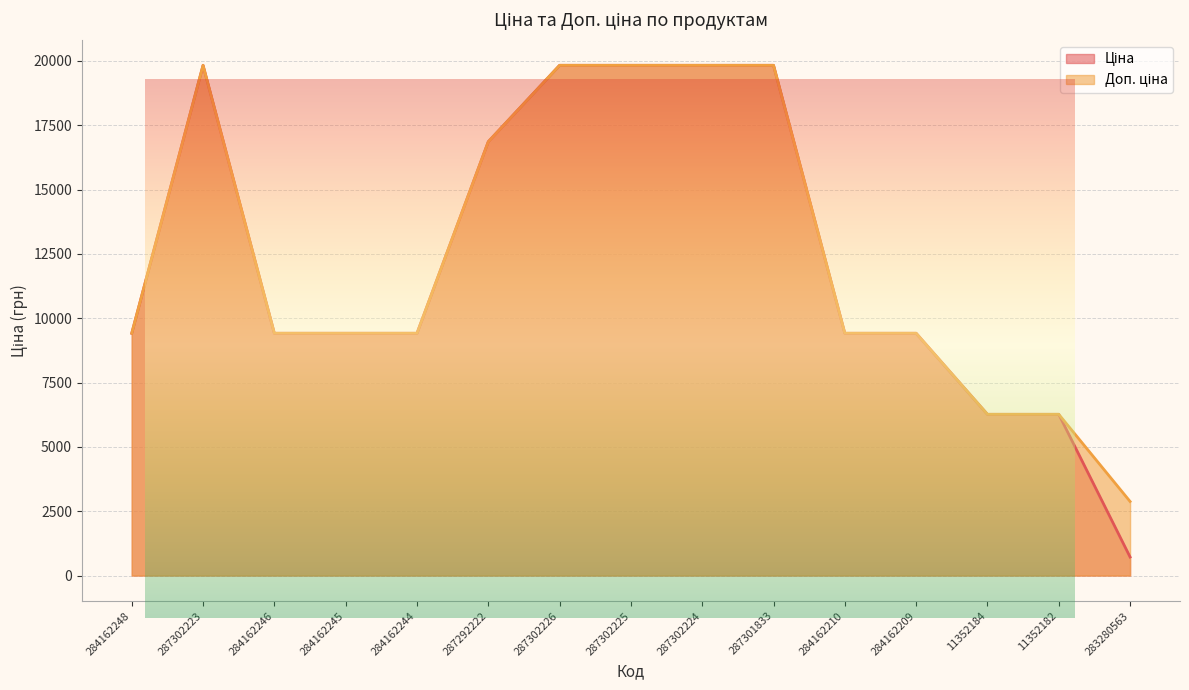

At which label is Ціна closest to 10275?

284162248